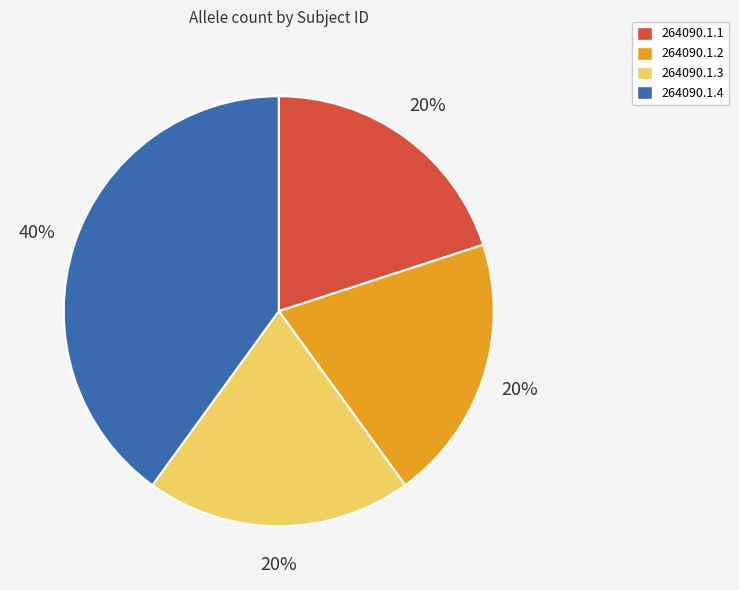

To the nearest percent, what portion does 264090.1.1 represent?

20%